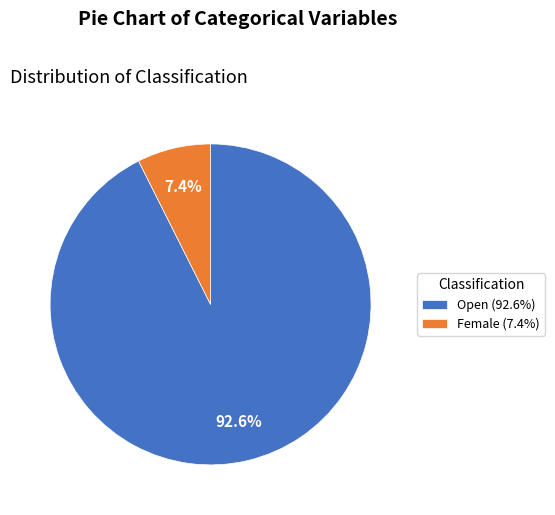

Approximately how many times larger is the value at Open compared to Female?

12.5